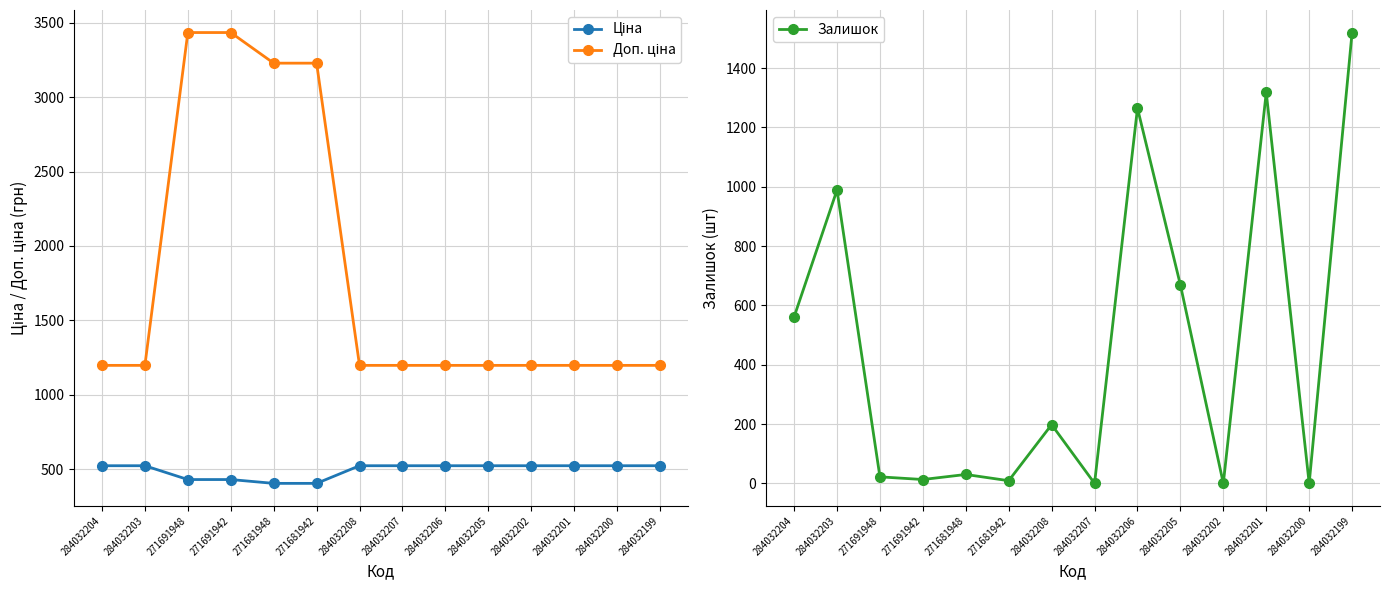

What is the spread (max minus min) of values at 271681942?

3219.8